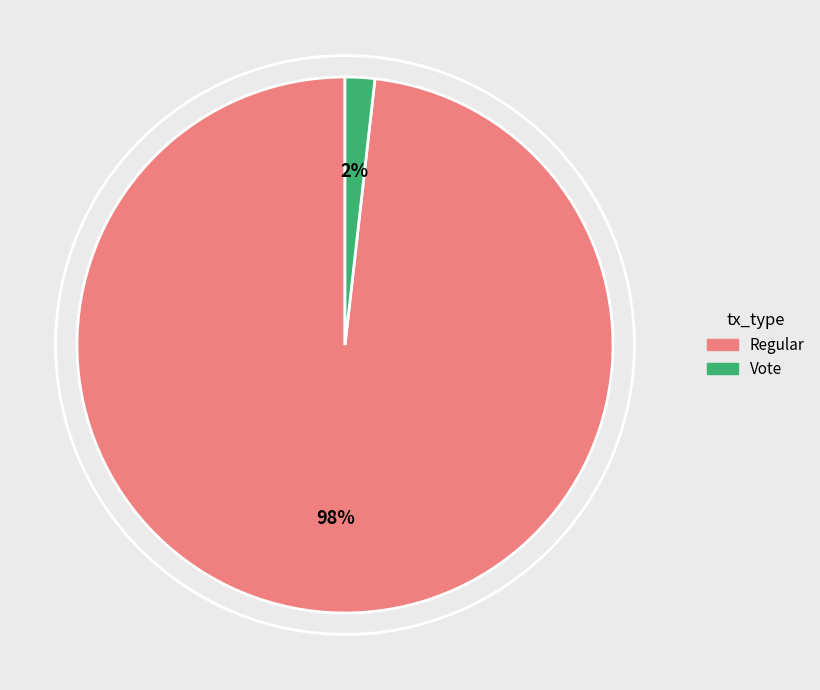

Does any single category account for the majority?

Yes